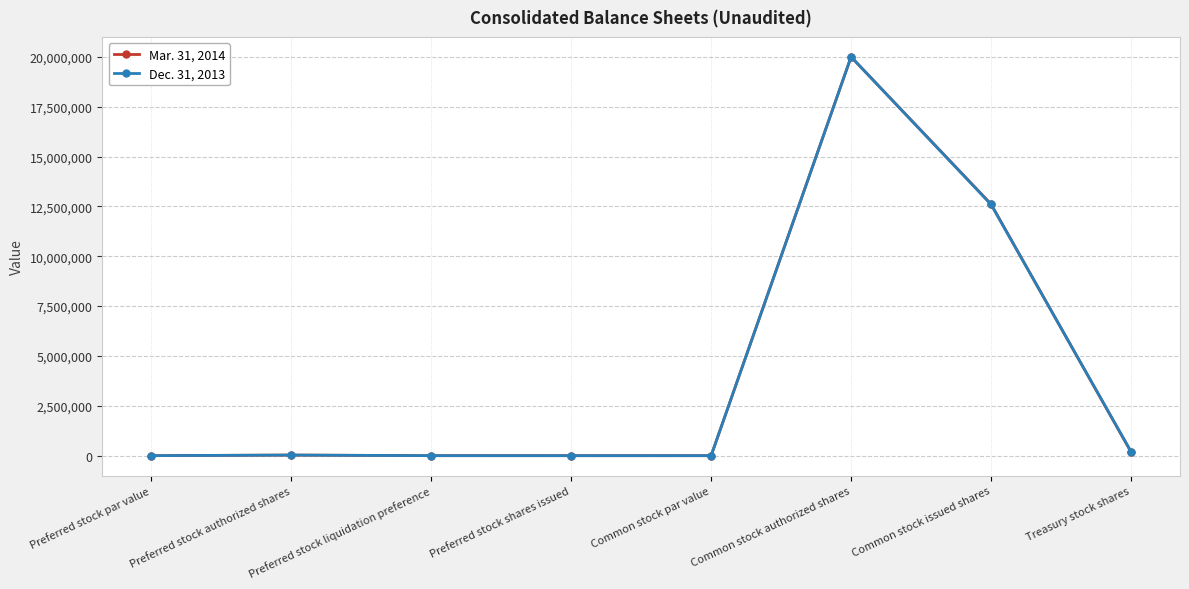

Which series ends up on top after the final intersection of Mar. 31, 2014 and Dec. 31, 2013?

Dec. 31, 2013